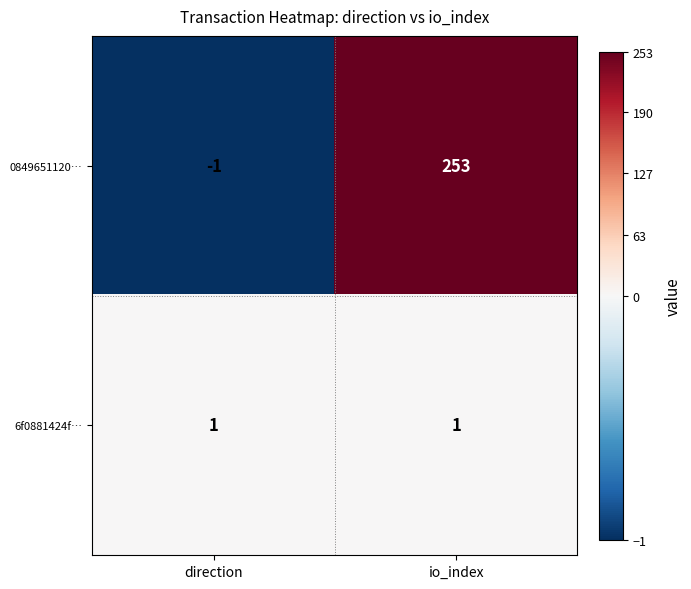

What is the maximum value shown in the chart?

253